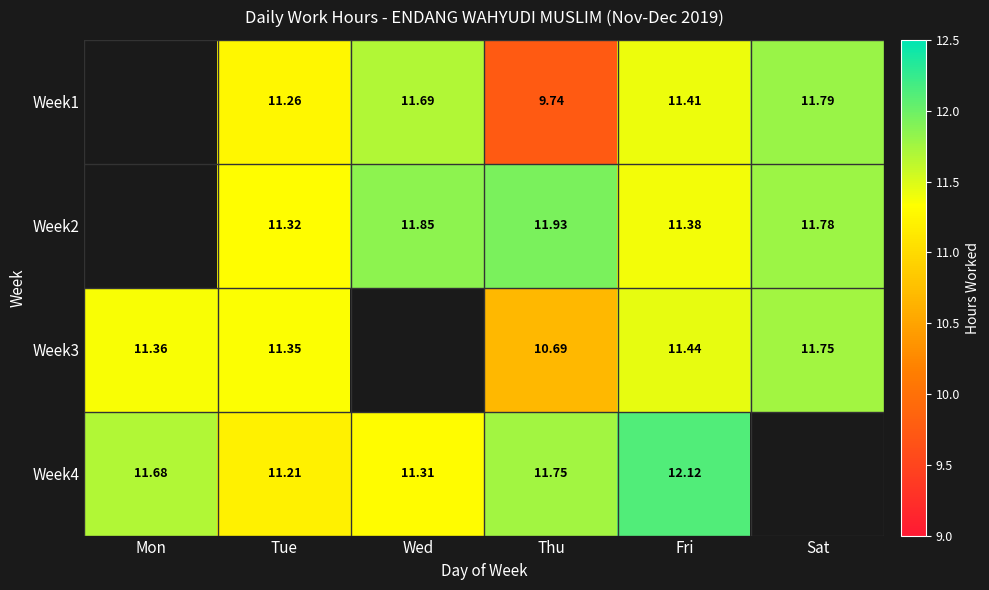

What is the total value across all series at Tue?

45.1